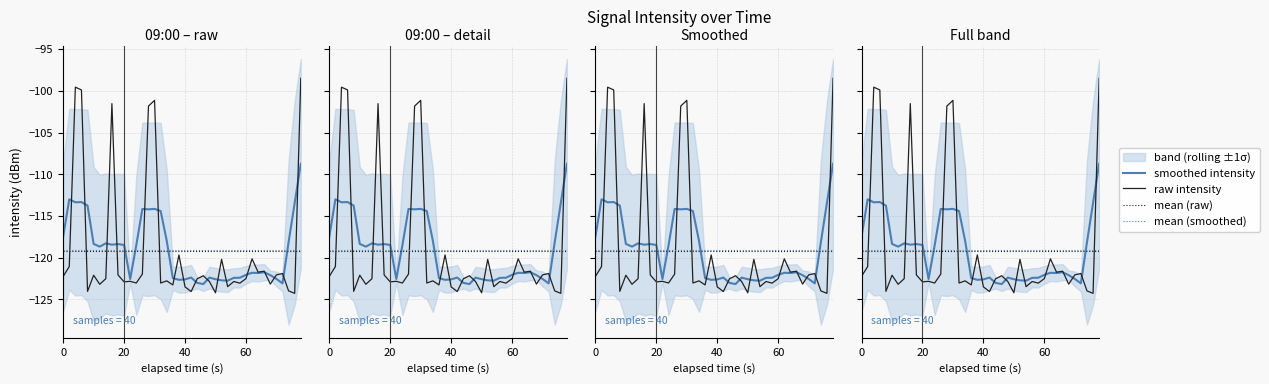

How many interior local peaks (higher than both neighbors) does the data have?

13